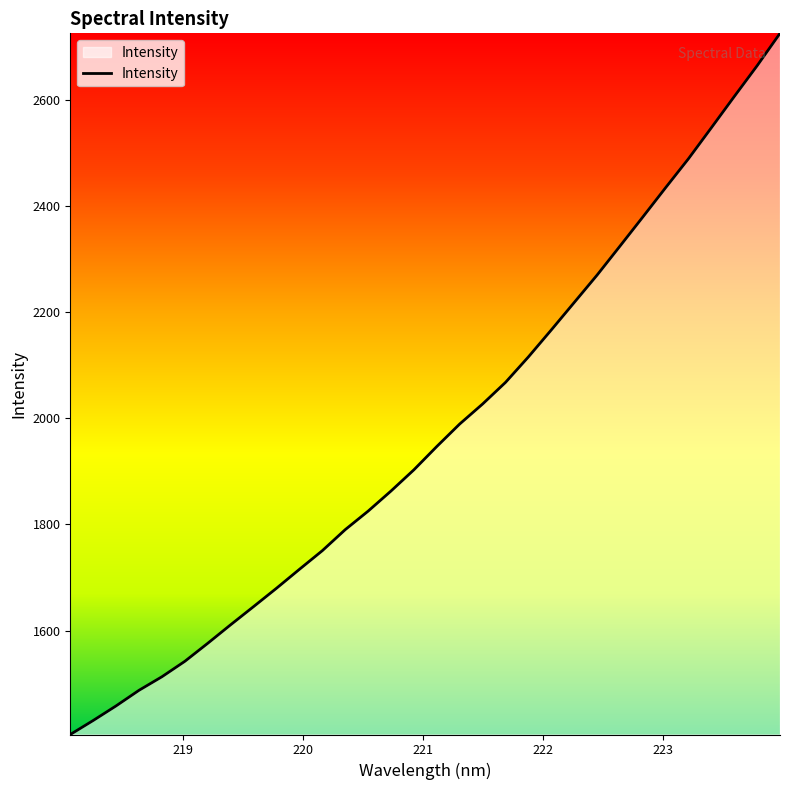

True or false: there are more than 2 points higher than both neighbors.

False